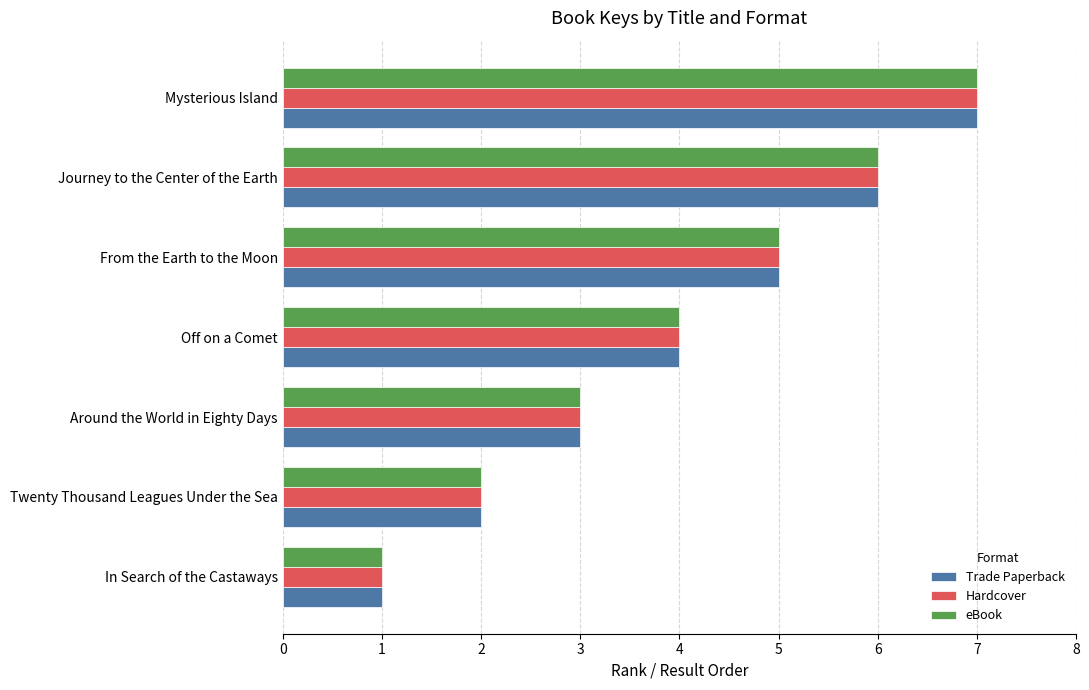

Is the value of Hardcover at Around the World in Eighty Days greater than the value of Trade Paperback at Off on a Comet?

No